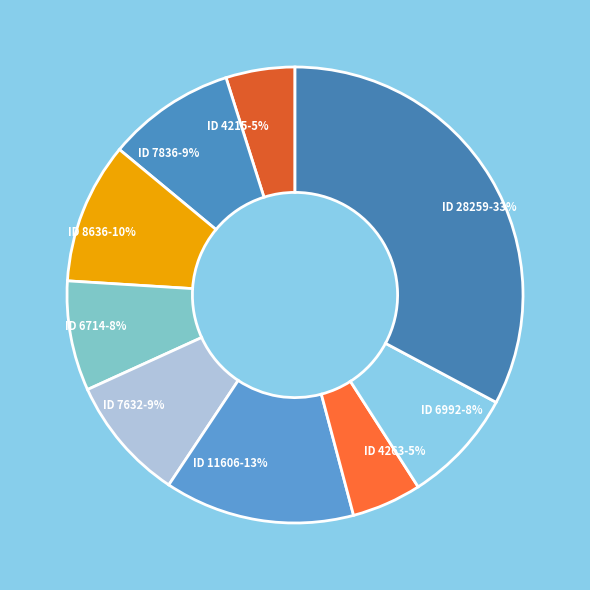

To the nearest percent, what portion does ID 8636-10% represent?

10%